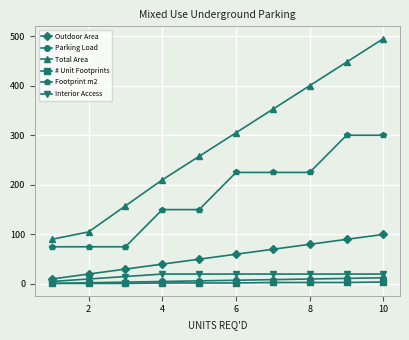

What are all the series names shown in the legend?

Outdoor Area, Parking Load, Total Area, # Unit Footprints, Footprint m2, Interior Access